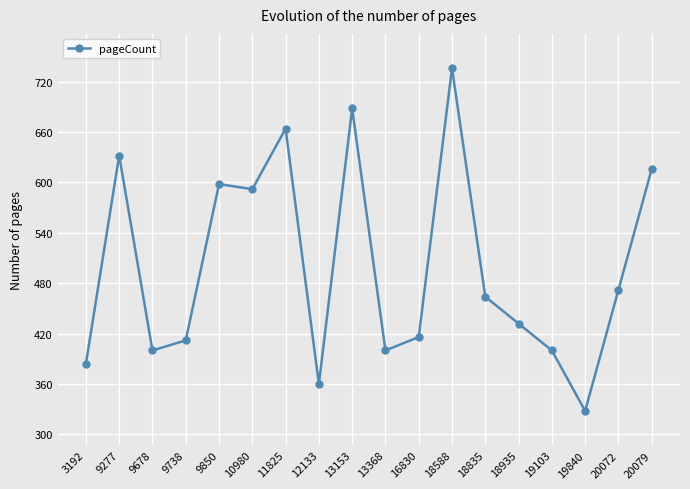

What is the sum of the values at 18935 and 9678?

832